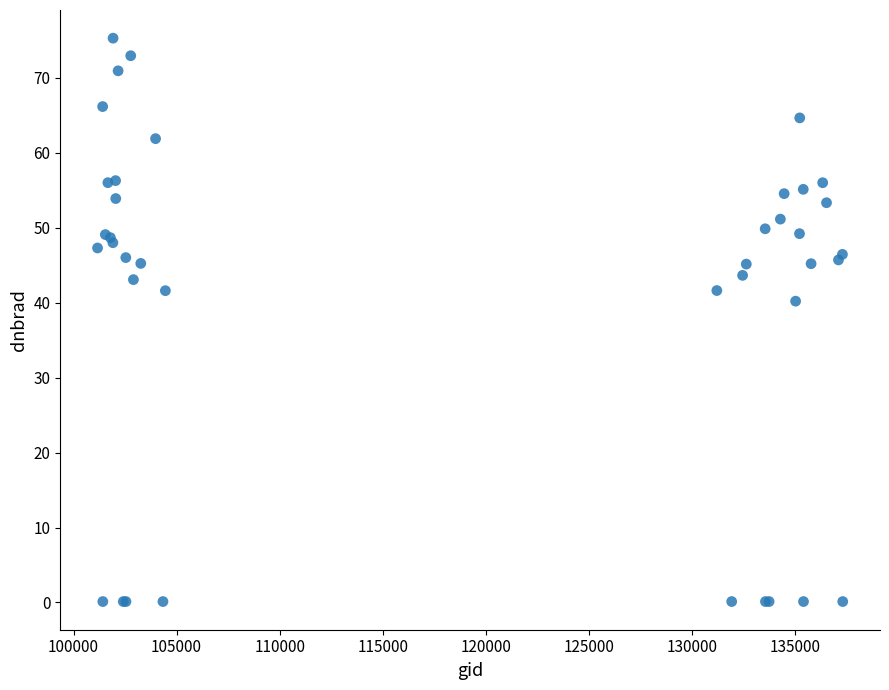

What Y value in the scatter plot is closest to 37?

40.2